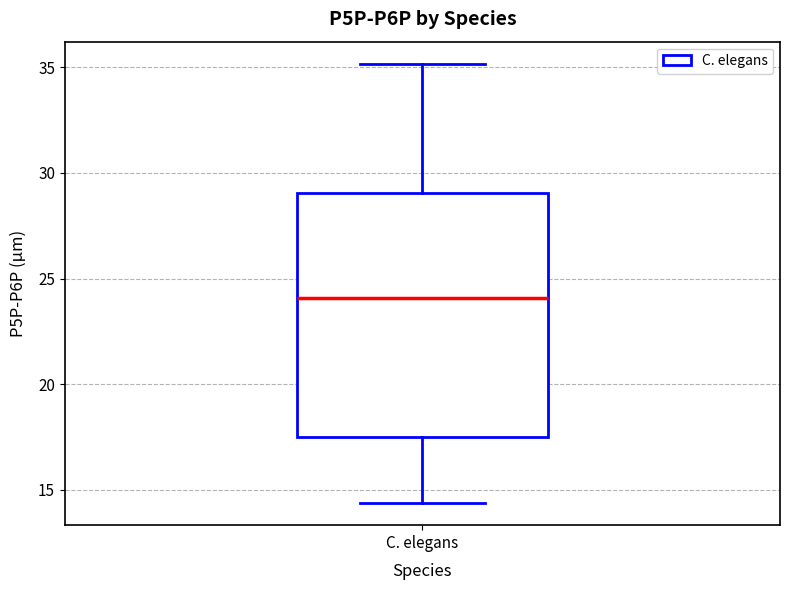

Transcribe this box plot: give where the median line is, the range the box spans, and where the two whiskers end, as read against the y-axis. The values are not printed on the chart, so give them approximately, as read against the axis.

median 24.0, box 17.5 to 29.0, whiskers 14.5 to 35.0